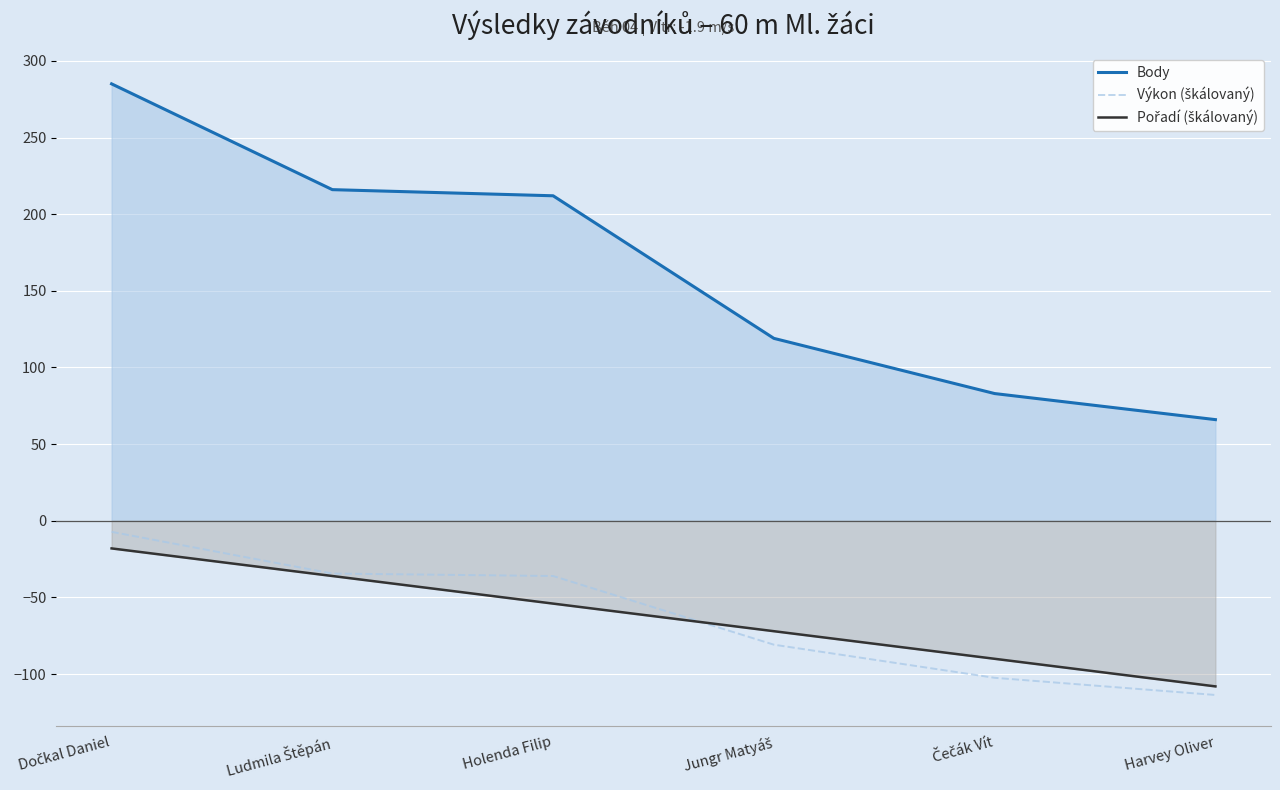

Reading left to right, extract all data points from this chart.

Body: 285.0	216.0	212.0	119.0	83.0	66.0
Výkon (škálovaný): -7.2	-34.4	-36.0	-80.8	-102.4	-113.6
Pořadí (škálovaný): -18.0	-36.0	-54.0	-72.0	-90.0	-108.0